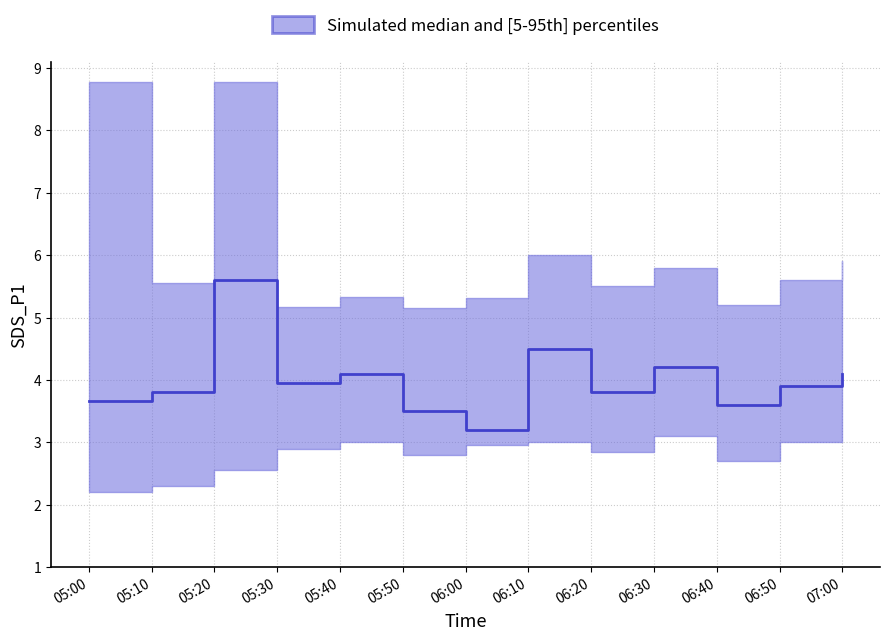

Rank the categories by value from lowest to highest.

06:00, 05:50, 06:40, 05:00, 05:10, 06:20, 06:50, 05:30, 05:40, 07:00, 06:30, 06:10, 05:20